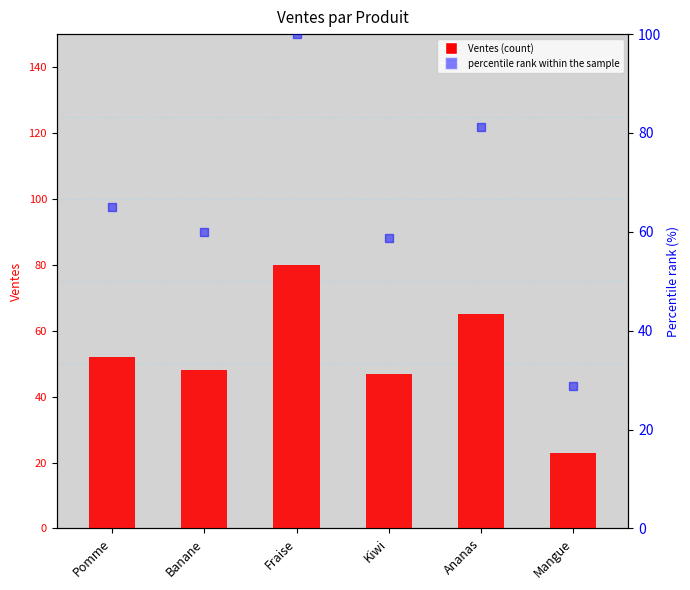

What is the total value across all series at Mangue?

51.8